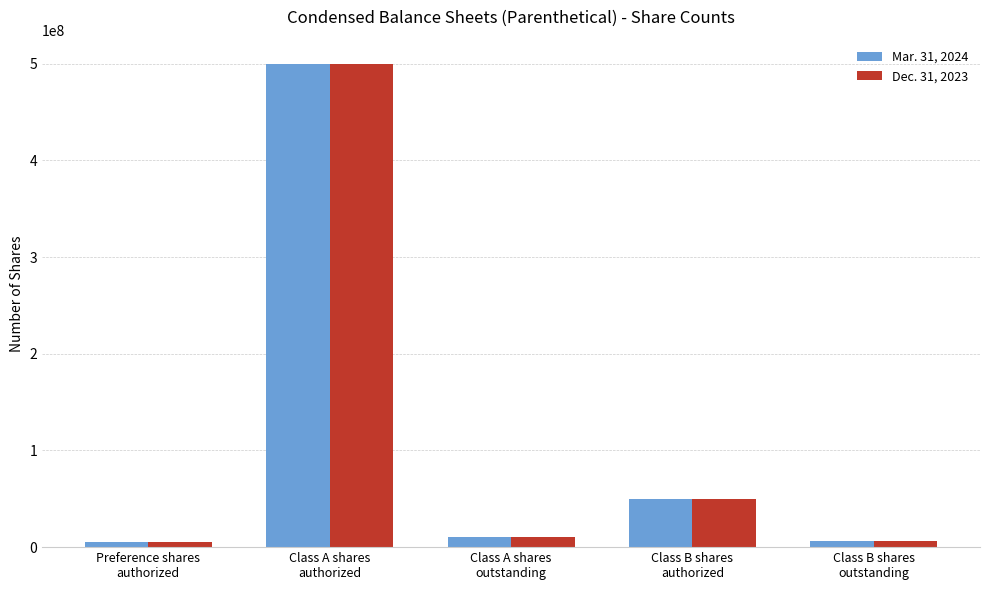

What are all the series names shown in the legend?

Mar. 31, 2024, Dec. 31, 2023